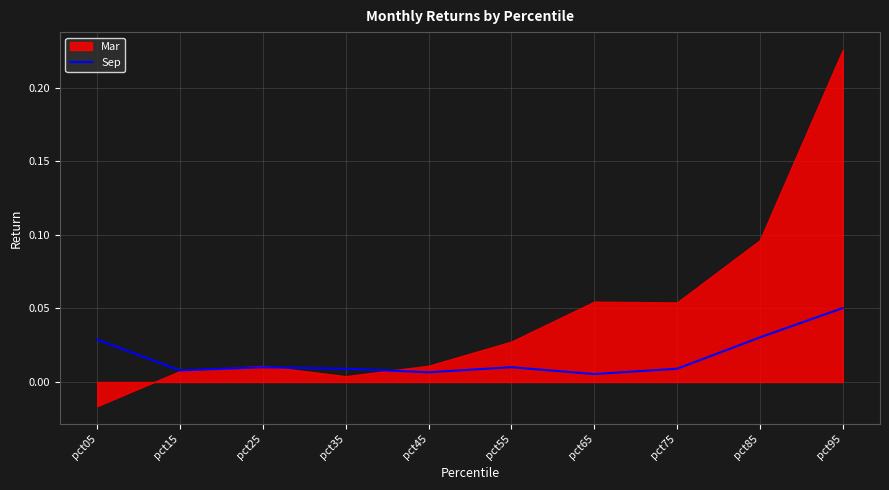

At which label does Sep reach its peak?

pct95